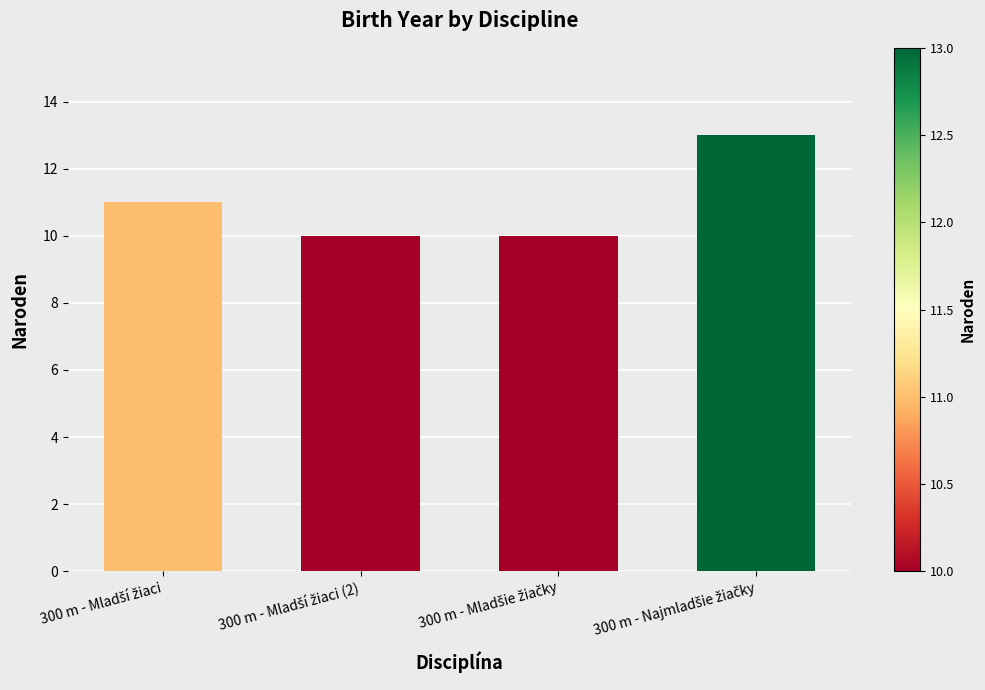

What is the value of the 3rd bar from the left?

10